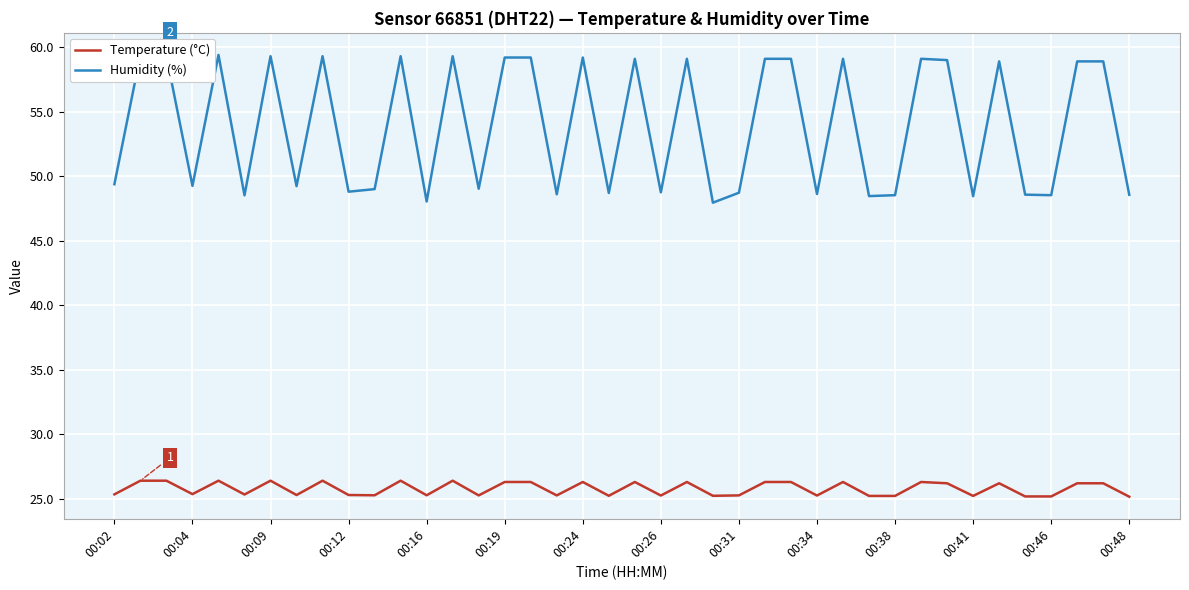

What are all the series names shown in the legend?

Temperature (°C), Humidity (%)